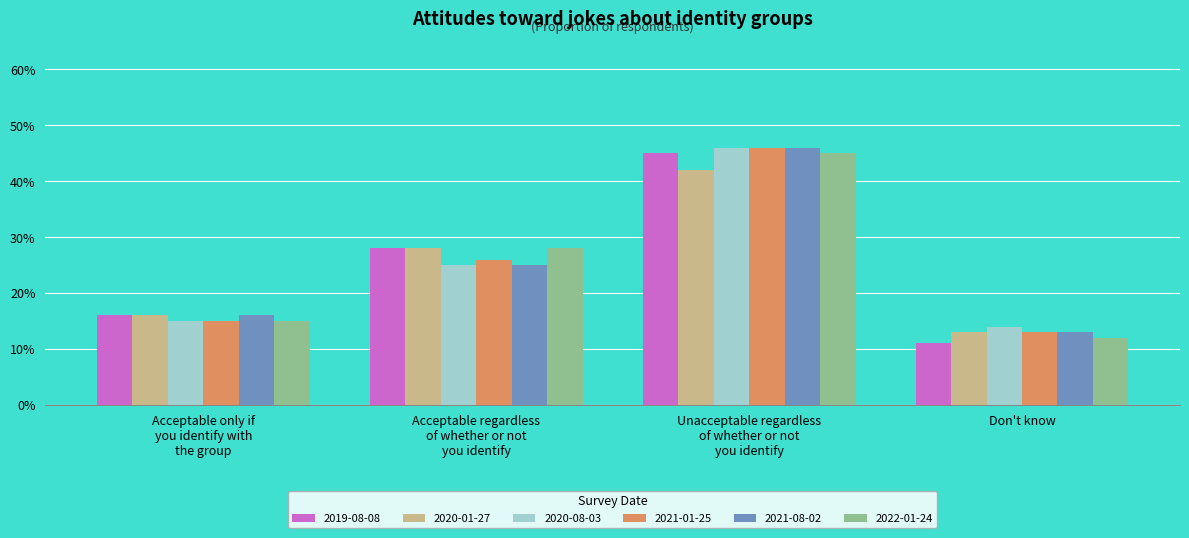

Are the bars grouped side by side (vs. stacked)?

Yes